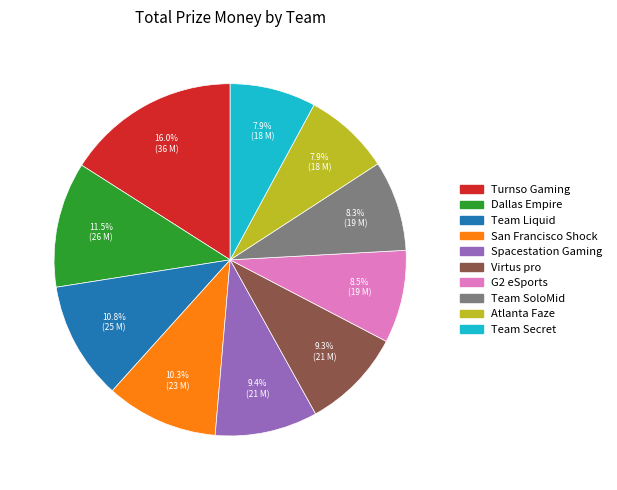

Is the sum of Team Liquid and Team SoloMid greater than half?

No